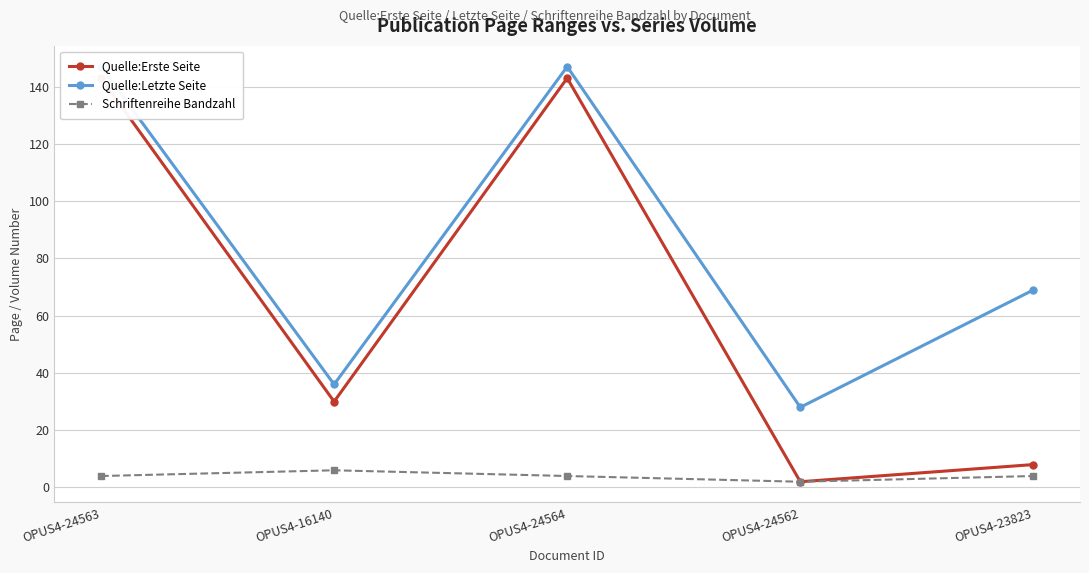

At which category does the chart reach its minimum across all series?

OPUS4-24562